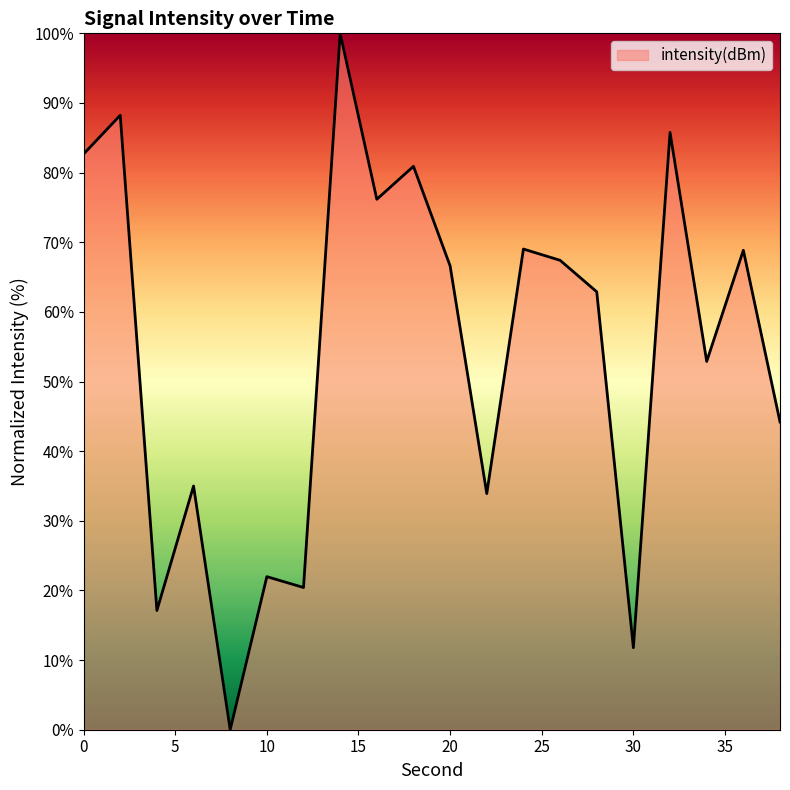

What is the difference between the maximum and minimum values?

100.0